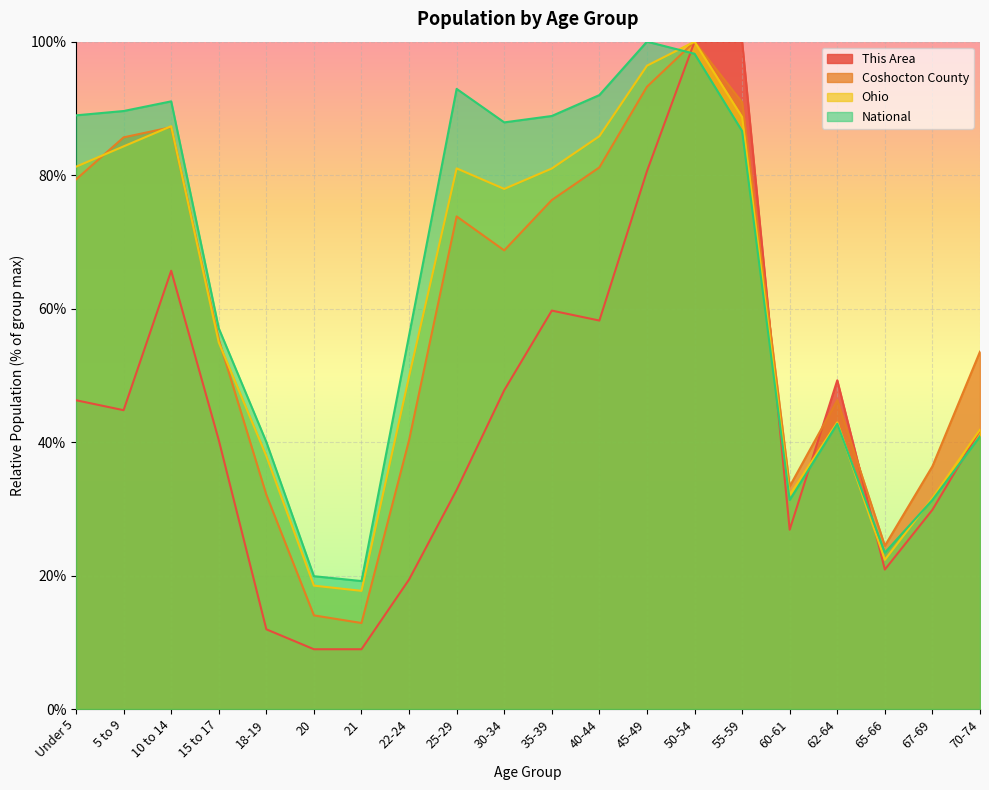

How many intersections are there between Ohio and National?

3